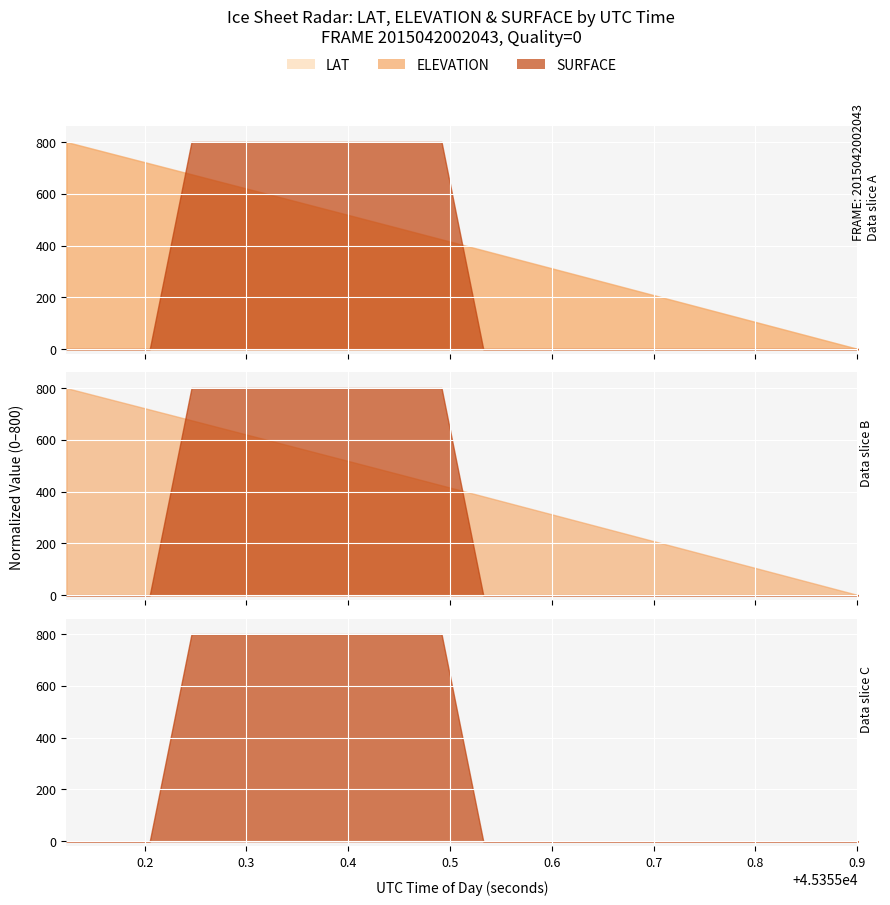

At which category is the sum across all series the highest?

45355.246